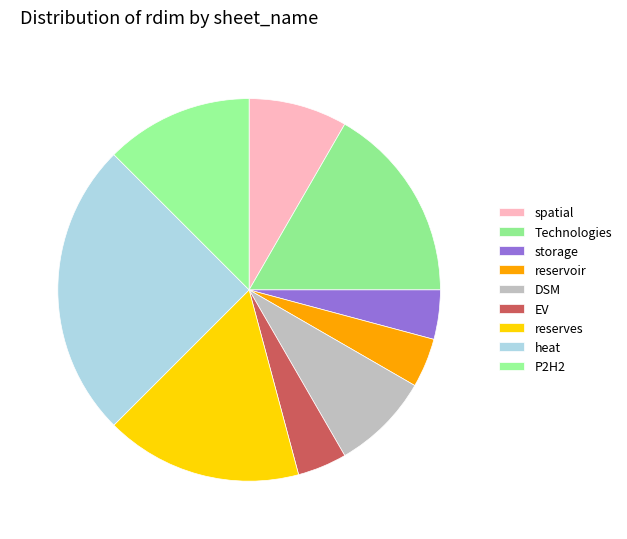

Approximately how many times larger is the value at P2H2 compared to reserves?

0.8